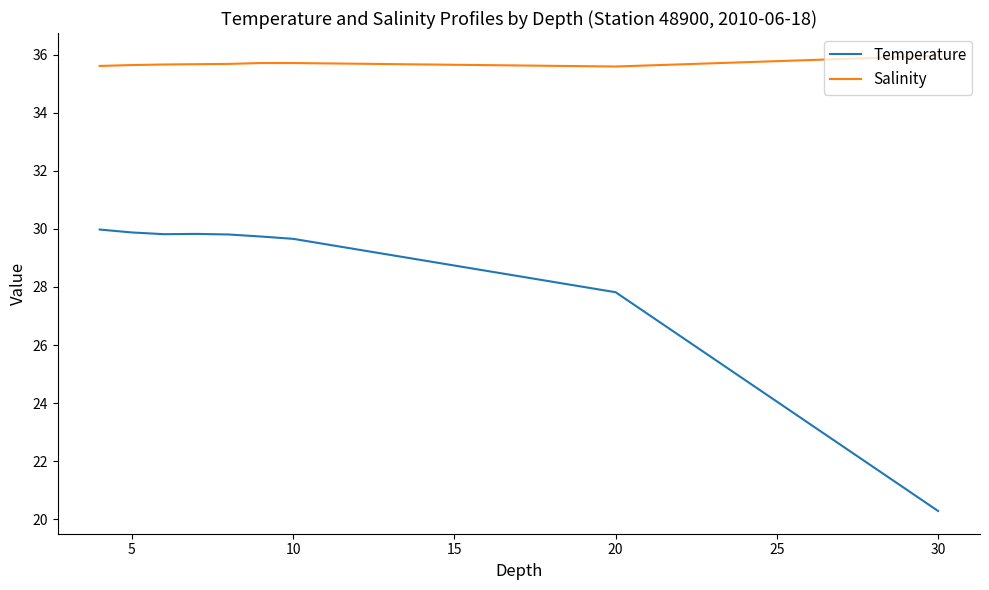

True or false: Temperature and Salinity cross at least once.

False